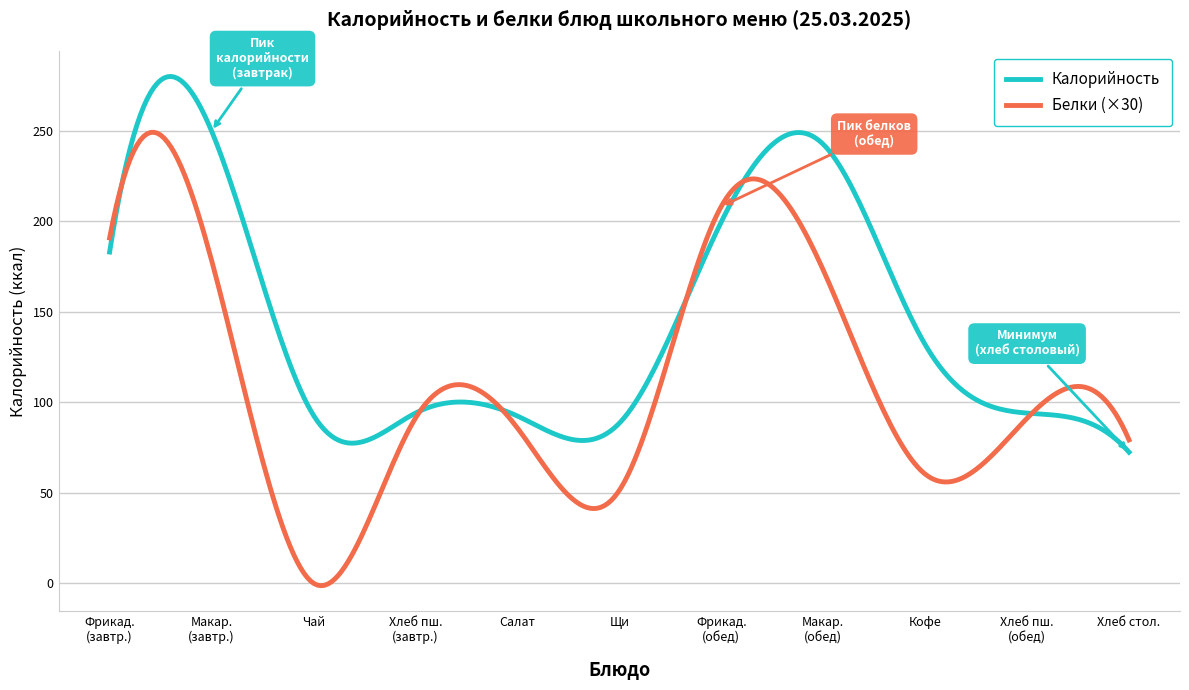

What is the lowest value of the Калорийность series?

72.4